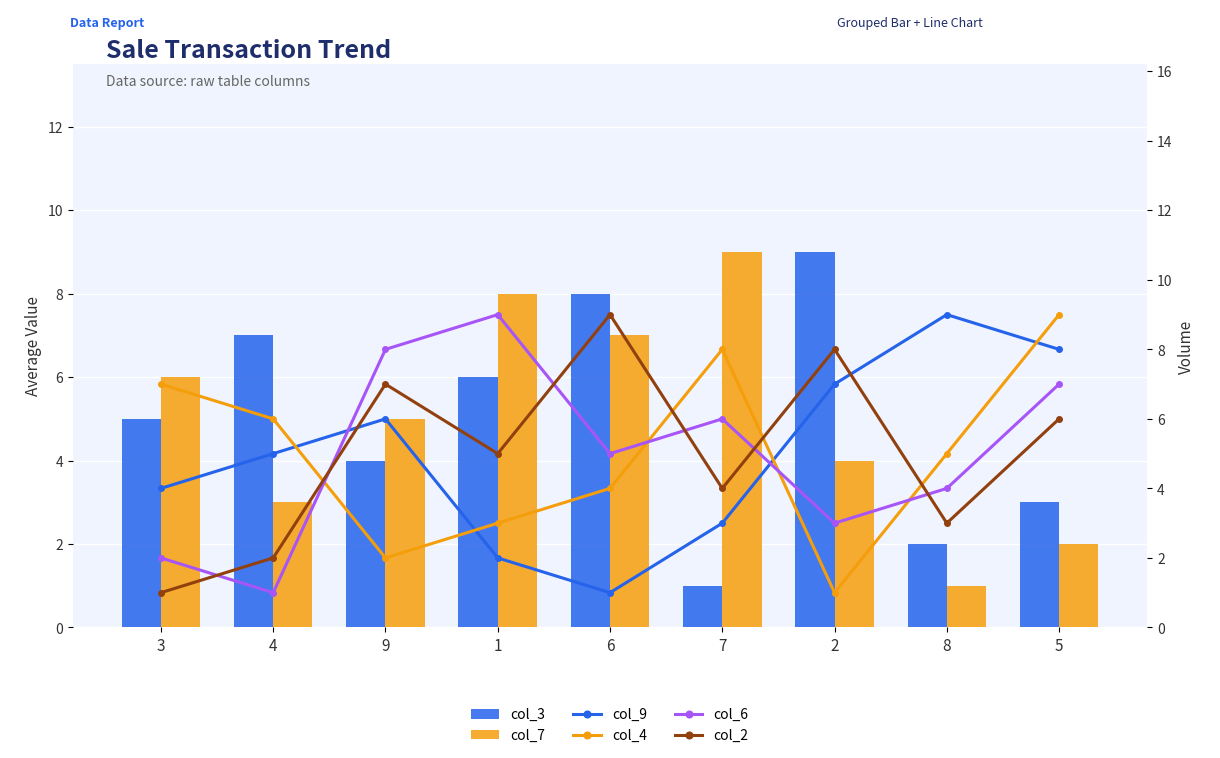

True or false: col_9 has a value of 13 at 8.

False